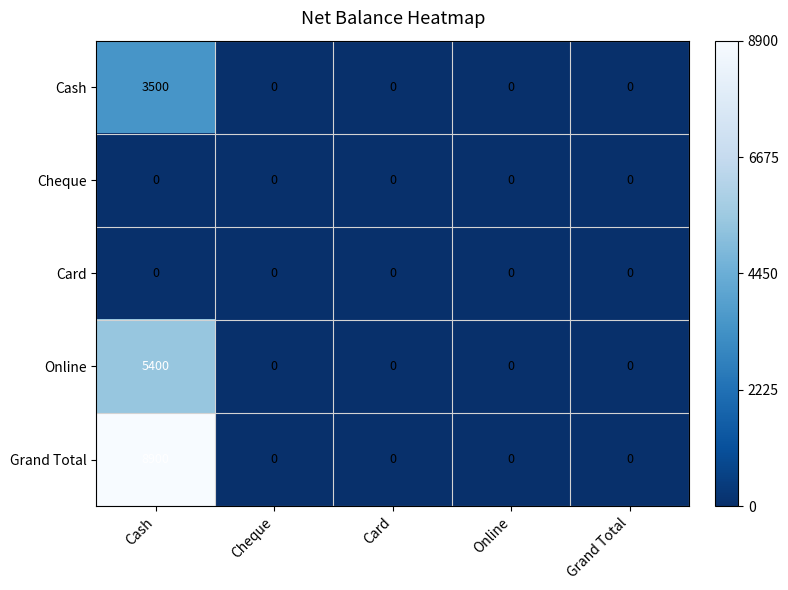

Reading left to right, transcribe all the data shown in this chart.

Cash: Cash=3500	Cheque=0	Card=0	Online=0	Grand Total=0
Cheque: Cash=0	Cheque=0	Card=0	Online=0	Grand Total=0
Card: Cash=0	Cheque=0	Card=0	Online=0	Grand Total=0
Online: Cash=5400	Cheque=0	Card=0	Online=0	Grand Total=0
Grand Total: Cash=8900	Cheque=0	Card=0	Online=0	Grand Total=0